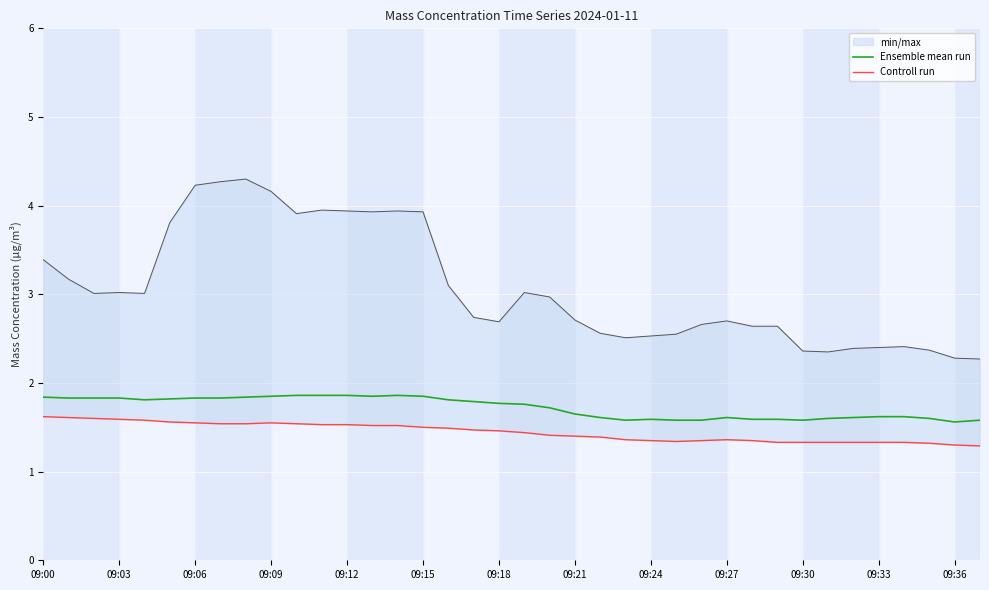

Count the Controll run values in the range 1 to 2.

38